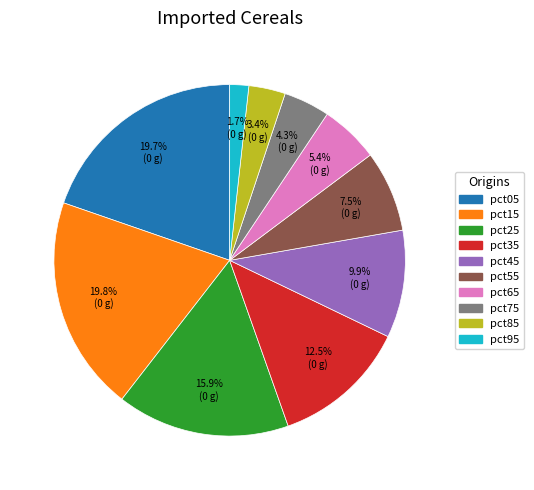

What percentage do pct45 and pct95 together represent?

11.6%